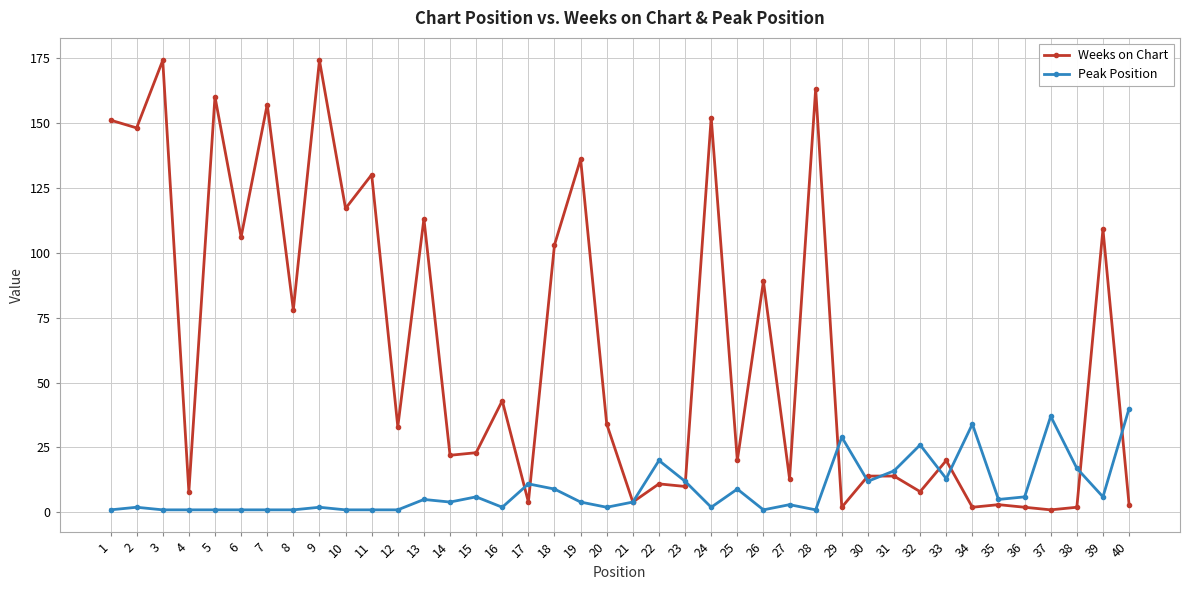

At how many categories does at least one series exceed 124?

10